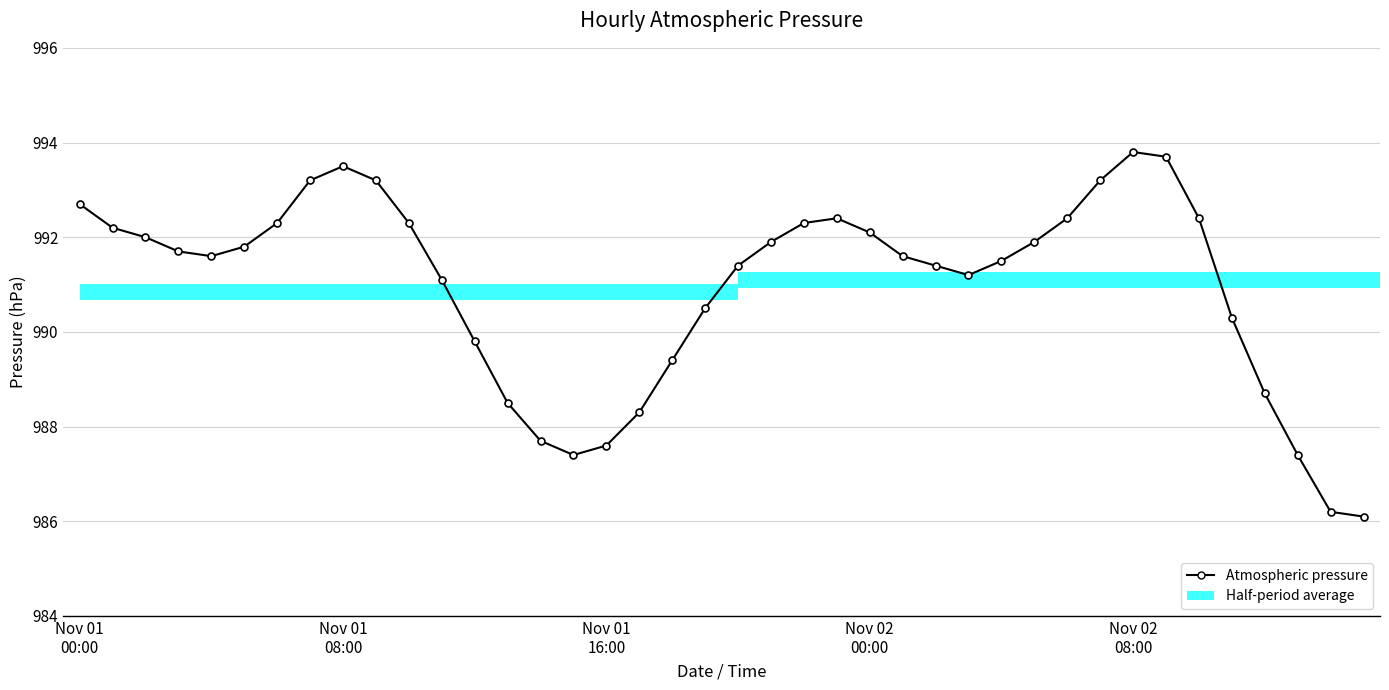

How many points are lower than both their immediate neighbors (excluding endpoints)?

3